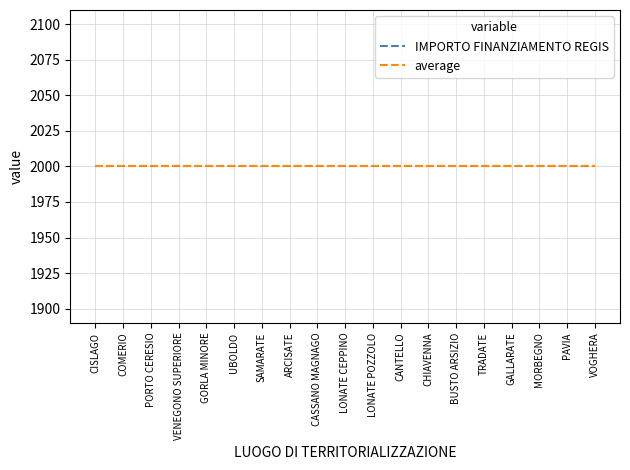

True or false: SUB INVESTIMENTO has a value of 0.9 at VOGHERA.

False